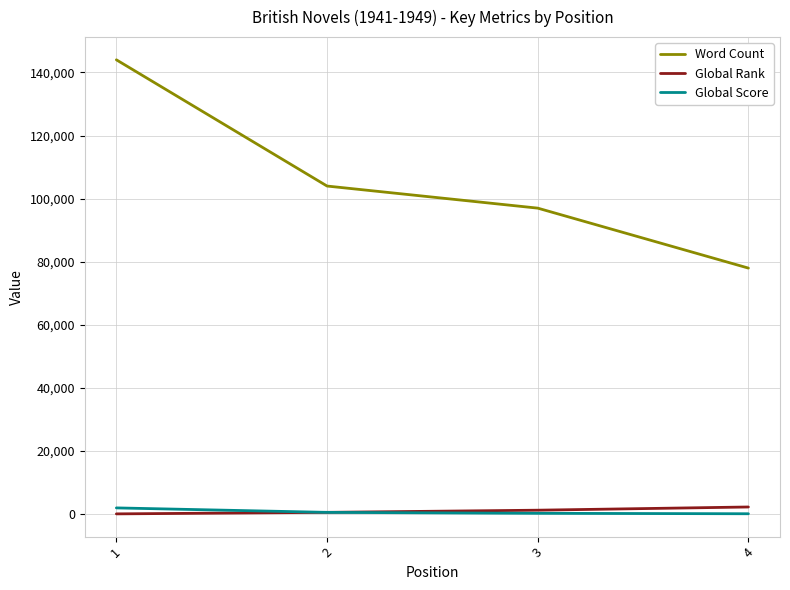

What is the average value of the Word Count series?

105750